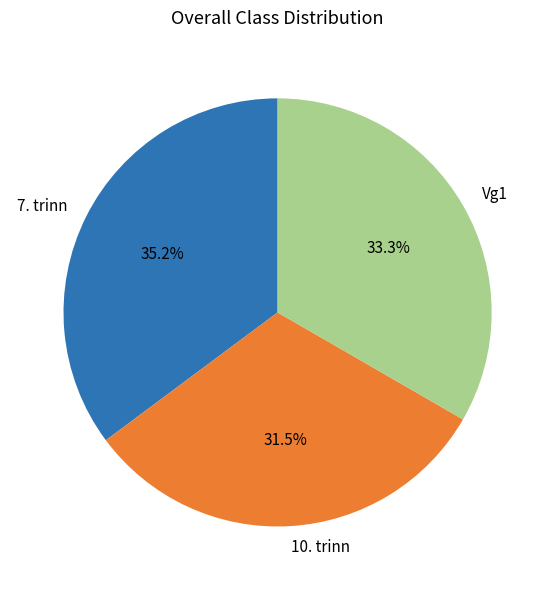

True or false: 7. trinn accounts for 23% of the total.

False